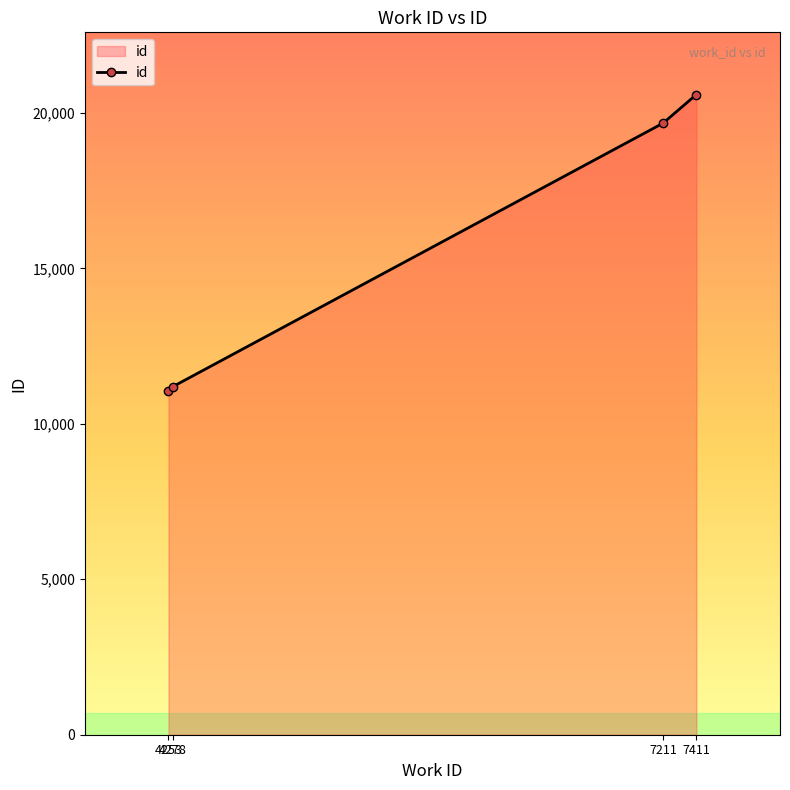

What is the change in value from 7211 to 7411?

+923